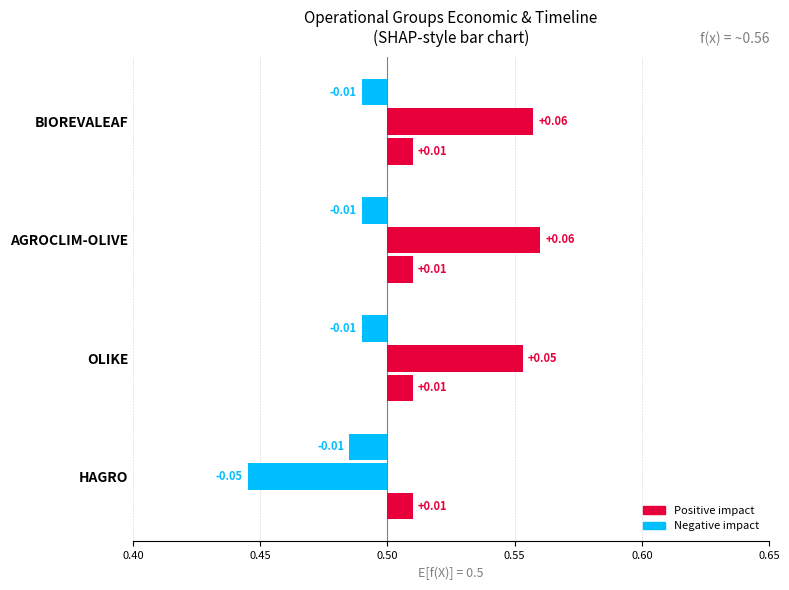

The Total económico series shows -0.0 at HAGRO. True or false?

False